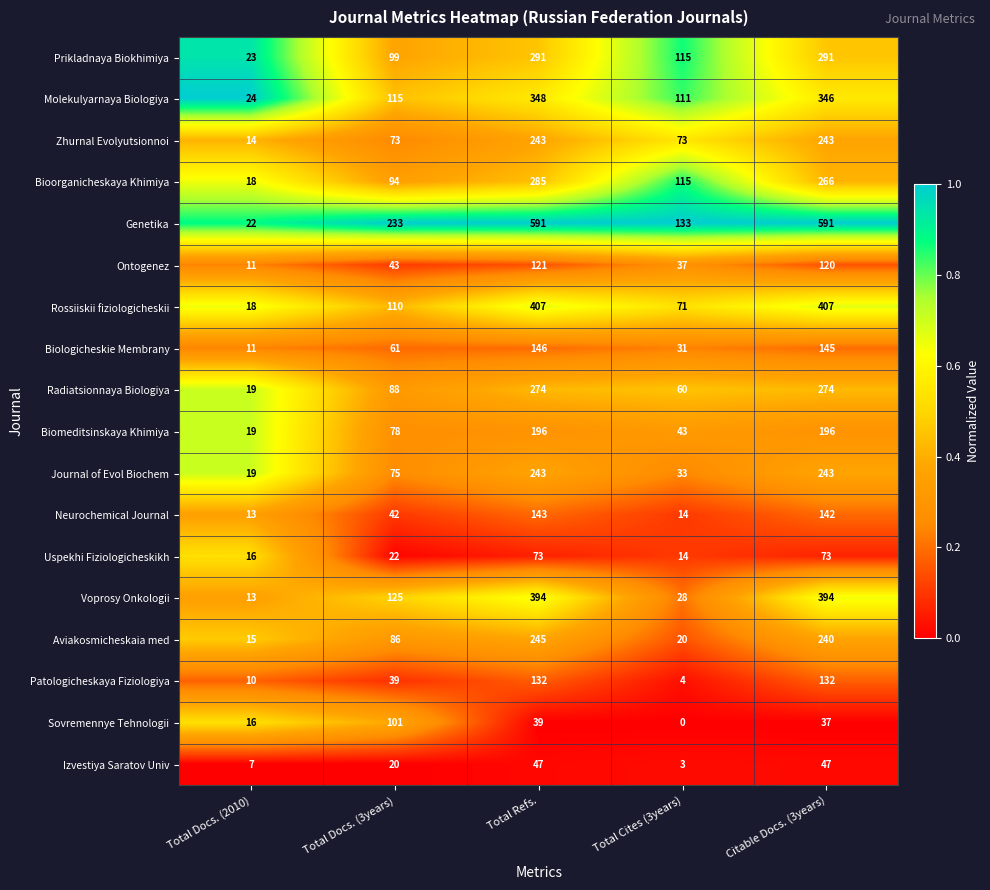

The Zhurnal Evolyutsionnoi series shows 243 at Total Refs.. True or false?

True